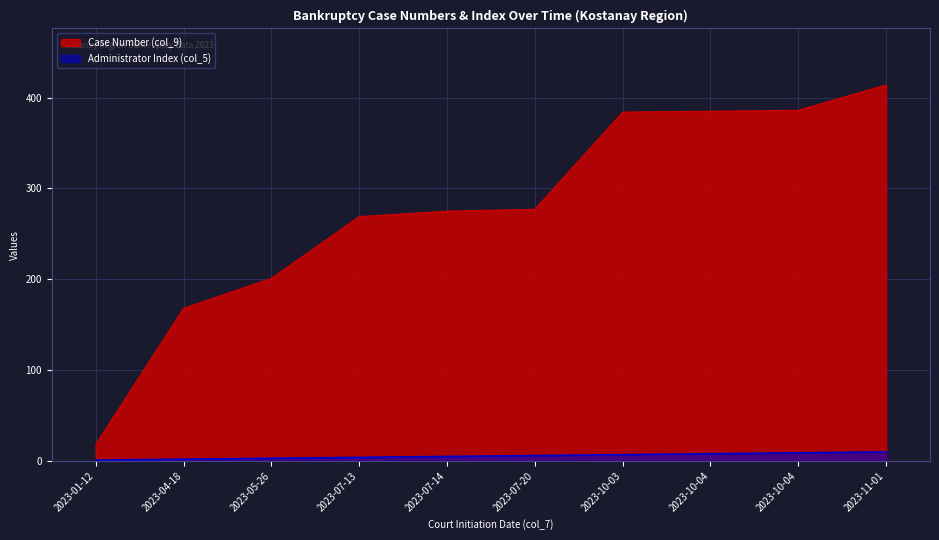

What is the sum of the Administrator (col_5) values at 2023-07-13 and 2023-01-12?

5